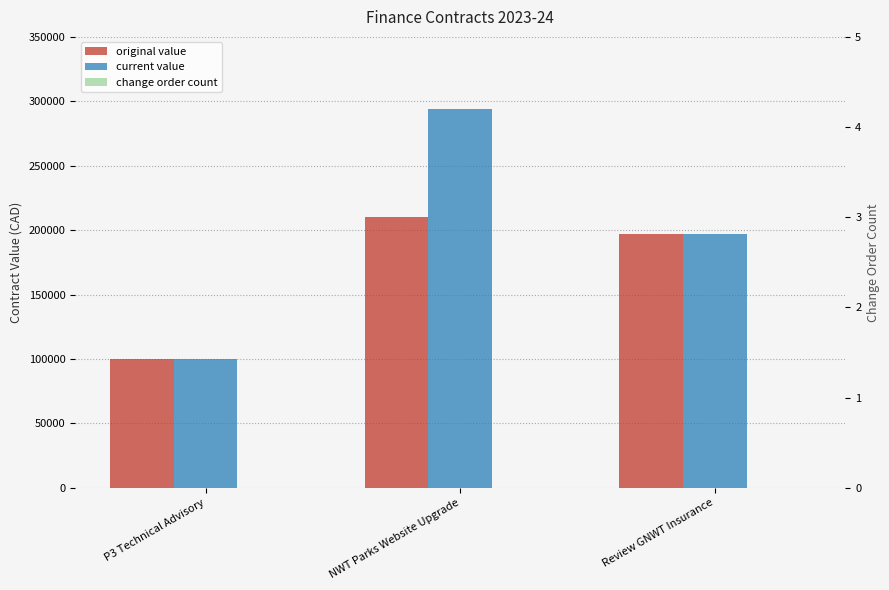

What position from the left is NWT Parks Website Upgrade?

2